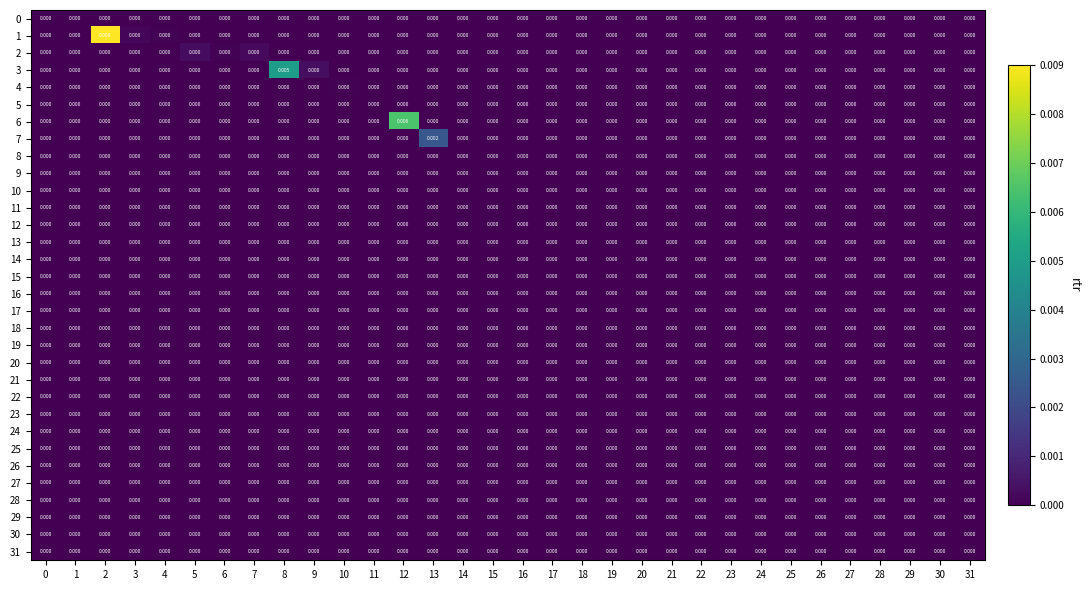

How many distinct data groups are displayed?

32